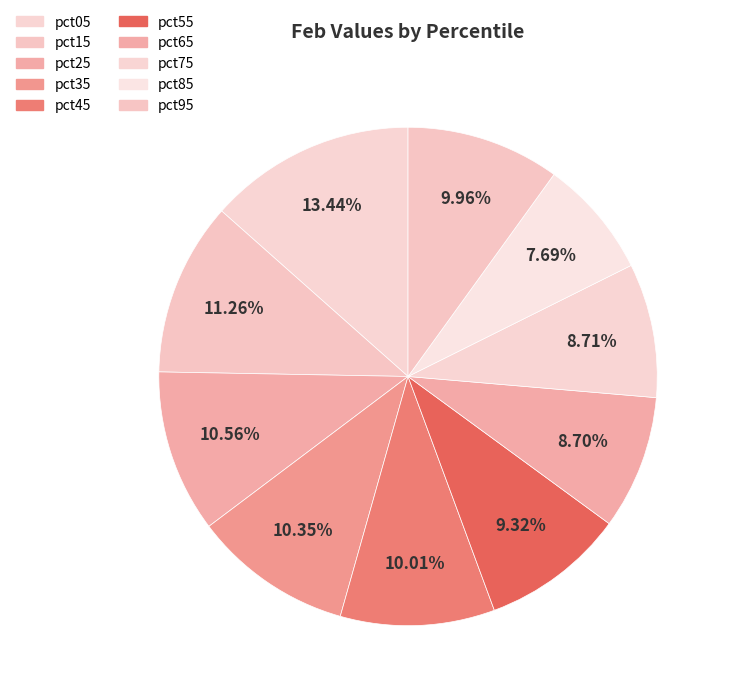

What is the ratio of the value at pct15 to the value at pct65?

1.3